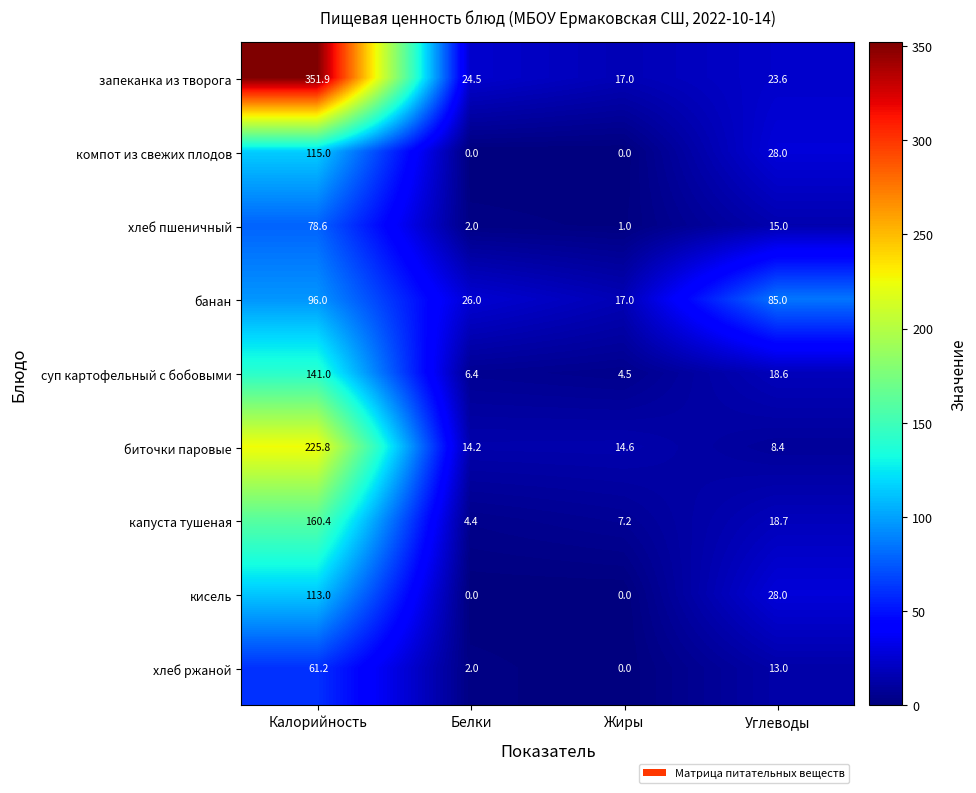

What is the minimum value for банан?

17.0